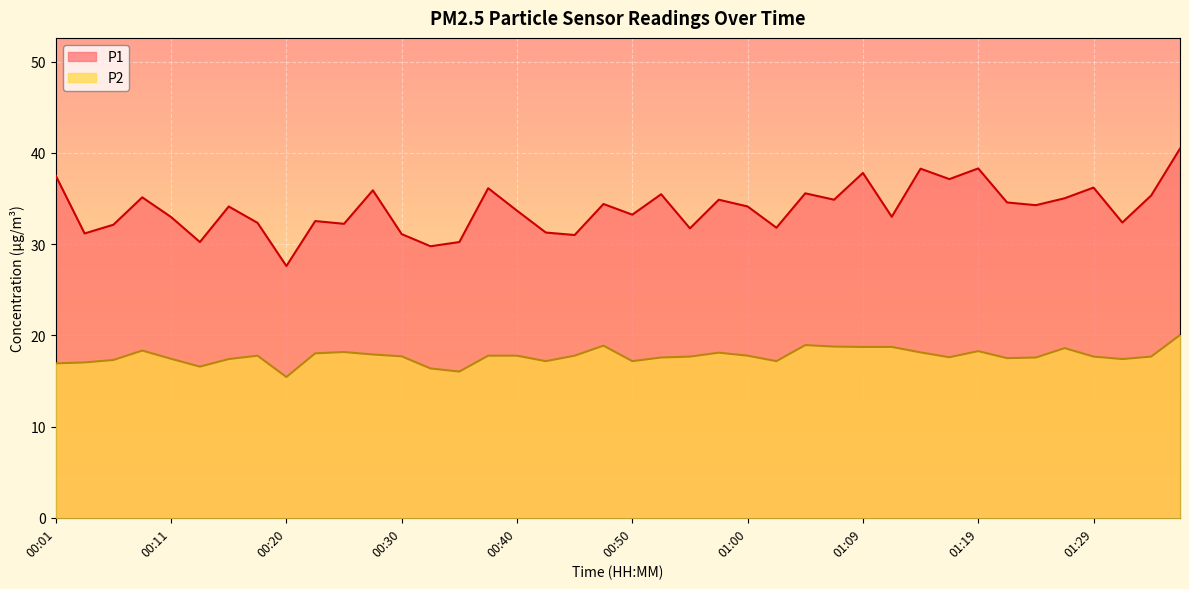

Rank the categories by P2 value from lowest to highest.

00:20, 00:35, 00:33, 00:13, 00:01, 00:03, 00:42, 00:50, 01:02, 00:06, 00:15, 01:31, 00:11, 01:22, 00:52, 01:24, 01:17, 00:55, 01:29, 01:34, 00:30, 00:18, 00:37, 00:40, 00:45, 01:00, 00:28, 00:23, 00:57, 01:14, 00:25, 01:19, 00:08, 01:26, 01:09, 01:12, 01:07, 00:47, 01:04, 01:36